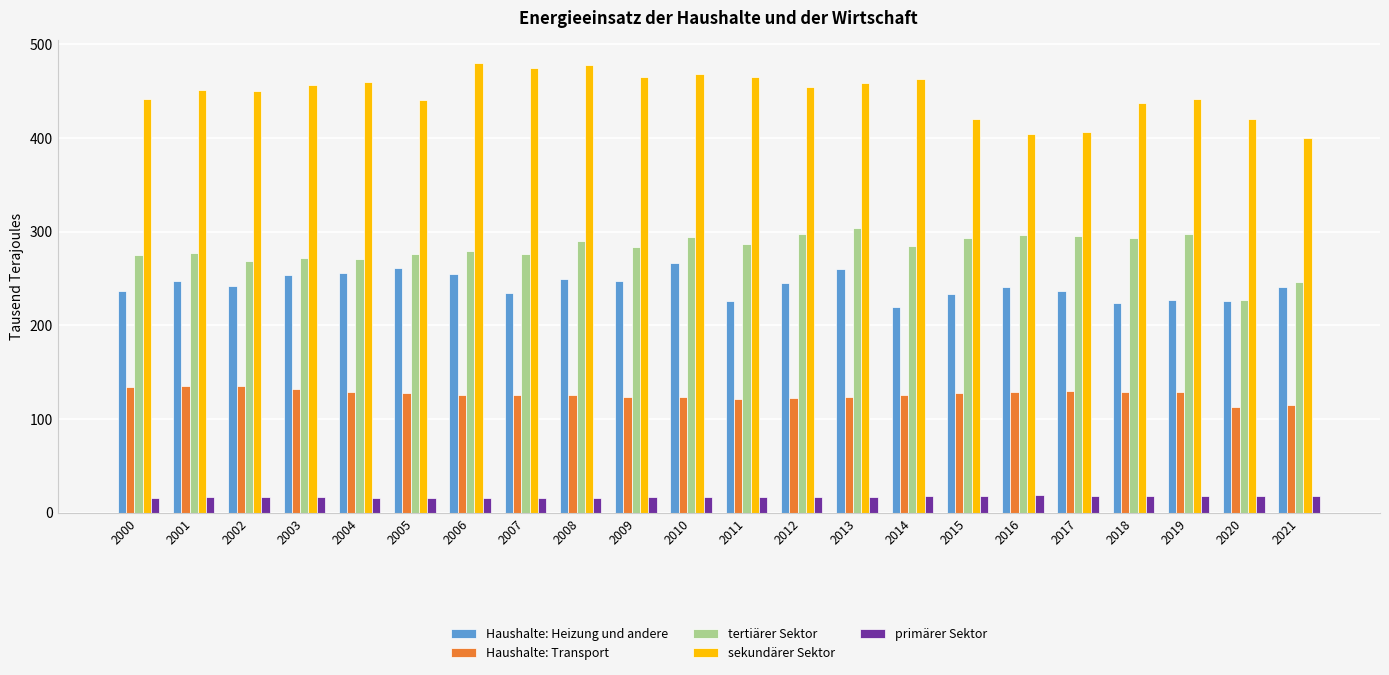

How many bars are there in each group?

5